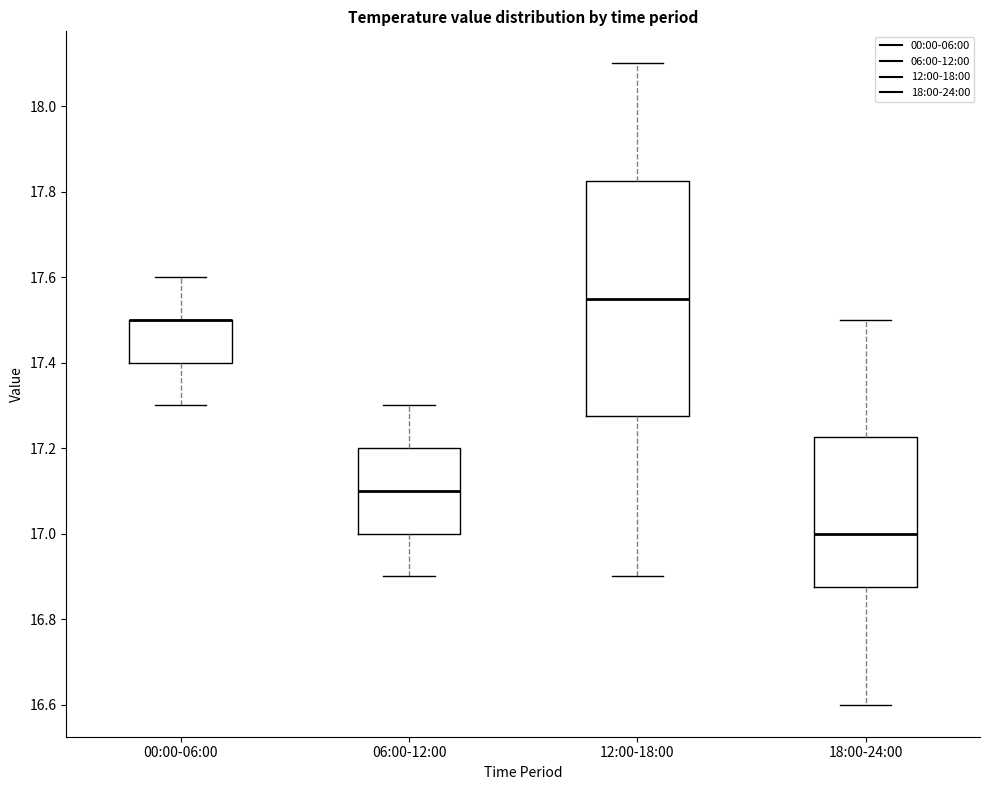

Where does the upper whisker of the box for 12:00-18:00 end on the y-axis? The values are not printed on the chart, so give them approximately, as read against the axis.

18.10